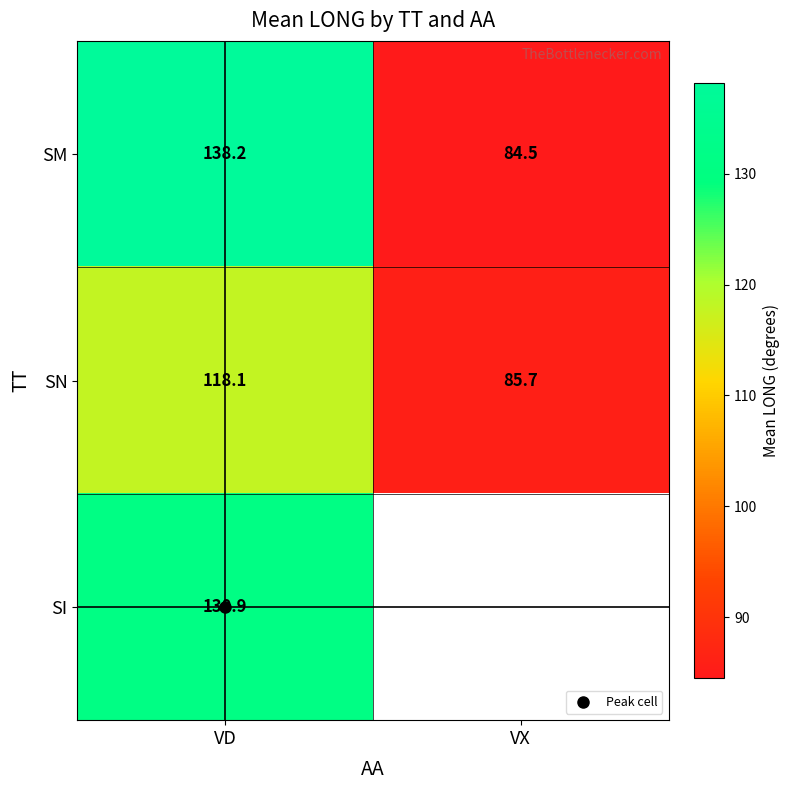

Is it true that SM equals 138.2 at VD?

True